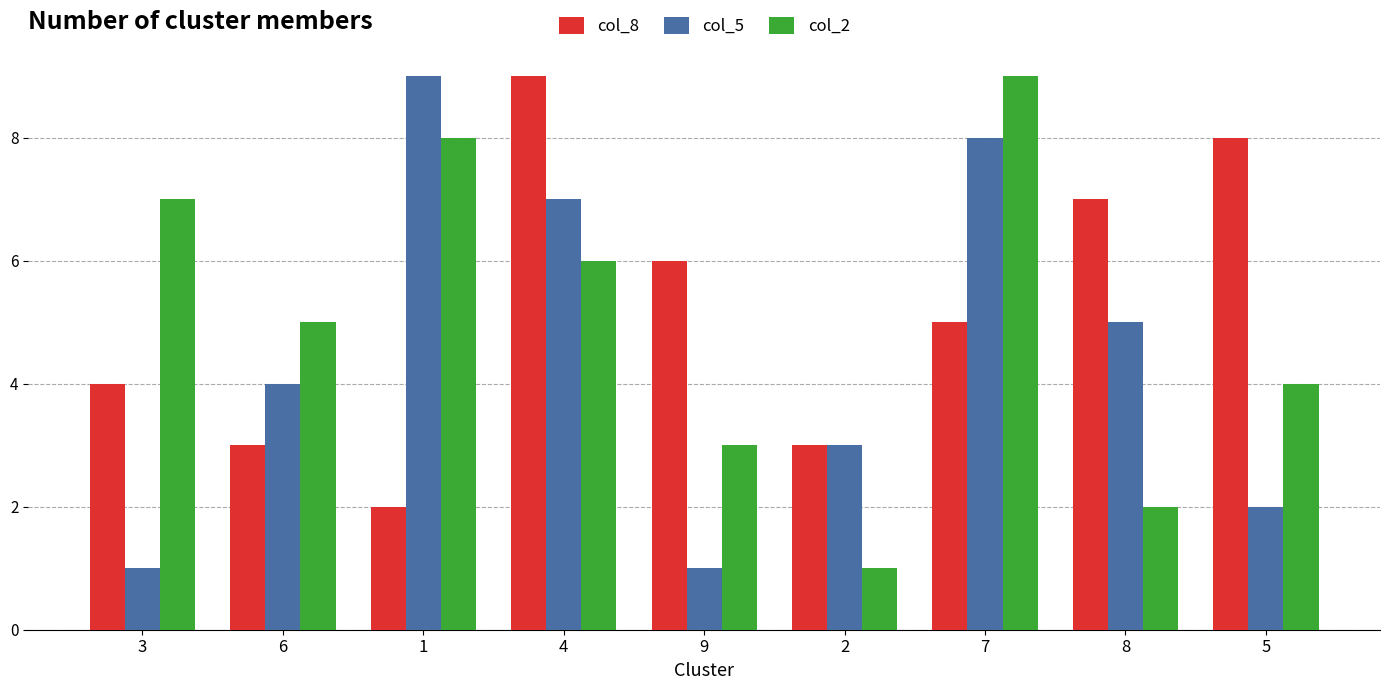

What is the label of the 8th bar from the left?

8